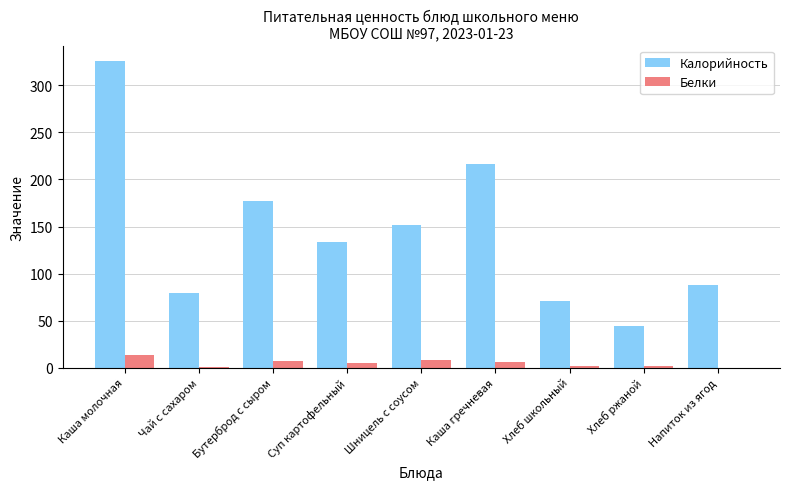

What is the total value across all series at Суп картофельный?

139.0